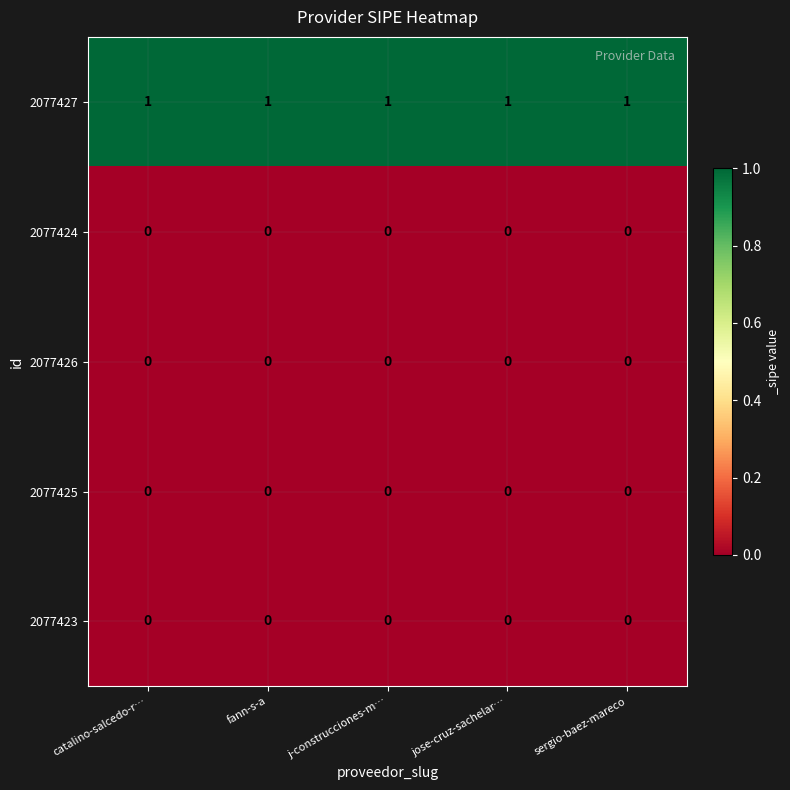

Is it true that 2077425 equals 0 at sergio-baez-mareco?

True